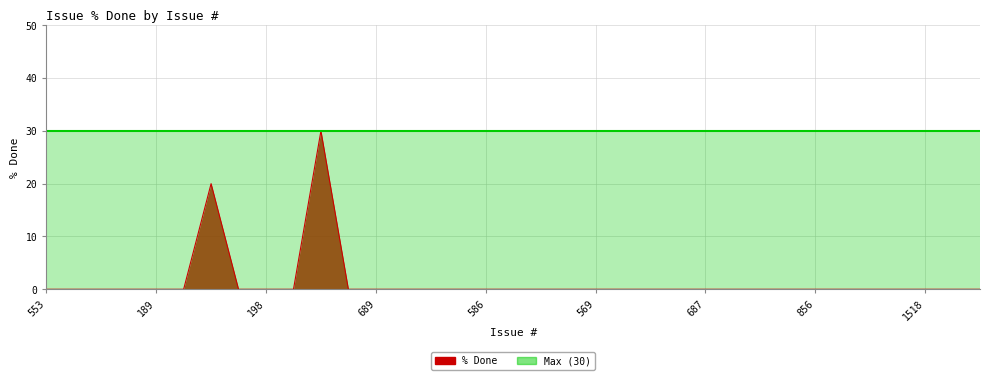

True or false: the data has more than 2 interior local peaks.

False